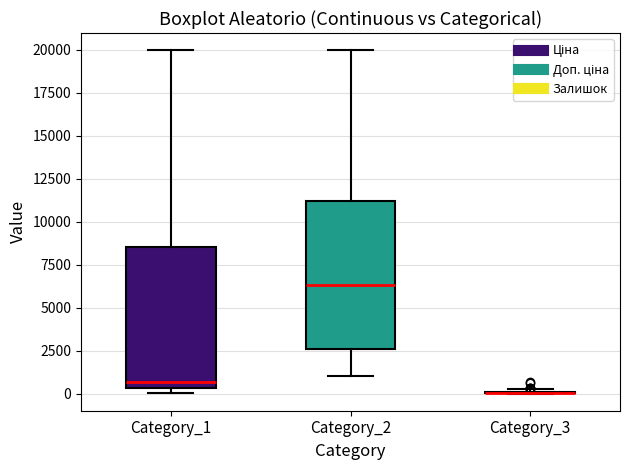

Reading left to right, read every box against the y-axis: the position of its median line, the range the box covers, and the ends of its whiskers. The values are not printed on the chart, so give them approximately, as read against the axis.

Category_1: median 500 (just above the box's lower edge), box 500 to 8500, whiskers 0 to 20000
Category_2: median 6500, box 2500 to 11000, whiskers 1000 to 20000
Category_3: box collapsed to a line at 0, whiskers 0 to 0